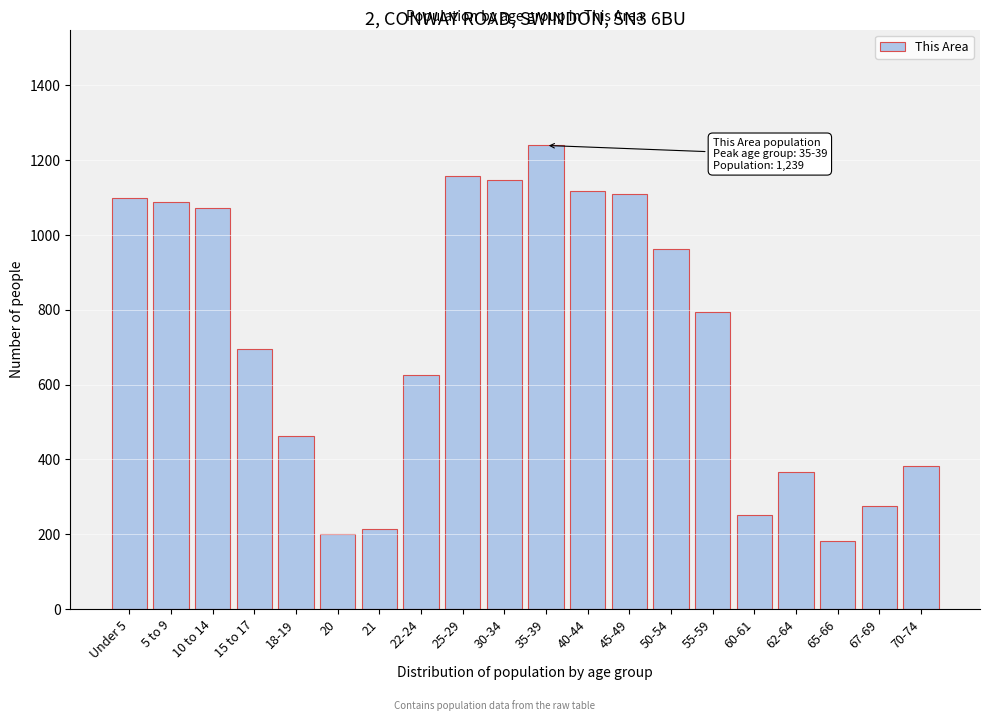

Reading right to left, transcribe all the data shown in this chart.

381	275	181	367	251	795	963	1109	1116	1239	1146	1156	625	213	200	462	695	1073	1088	1098